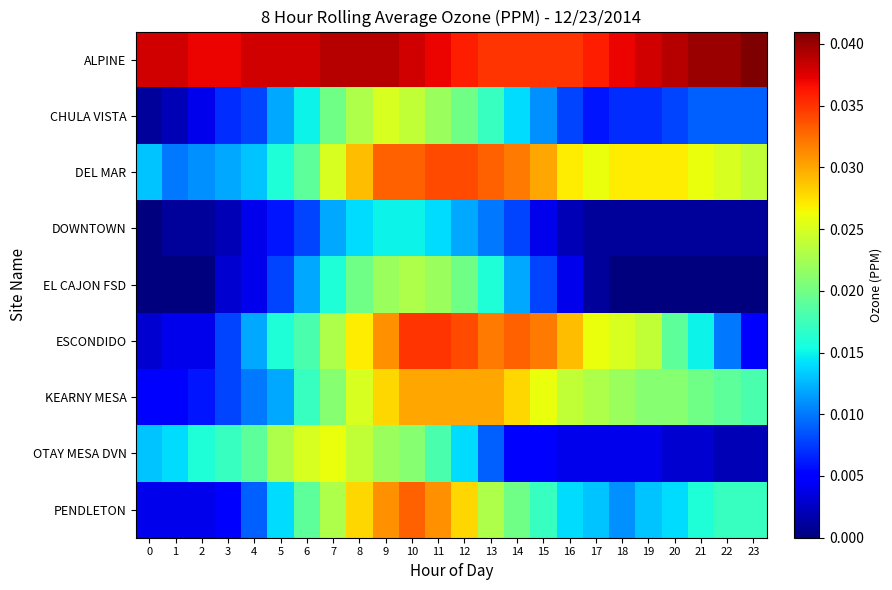

Which series has the largest range (max minus min)?

ESCONDIDO